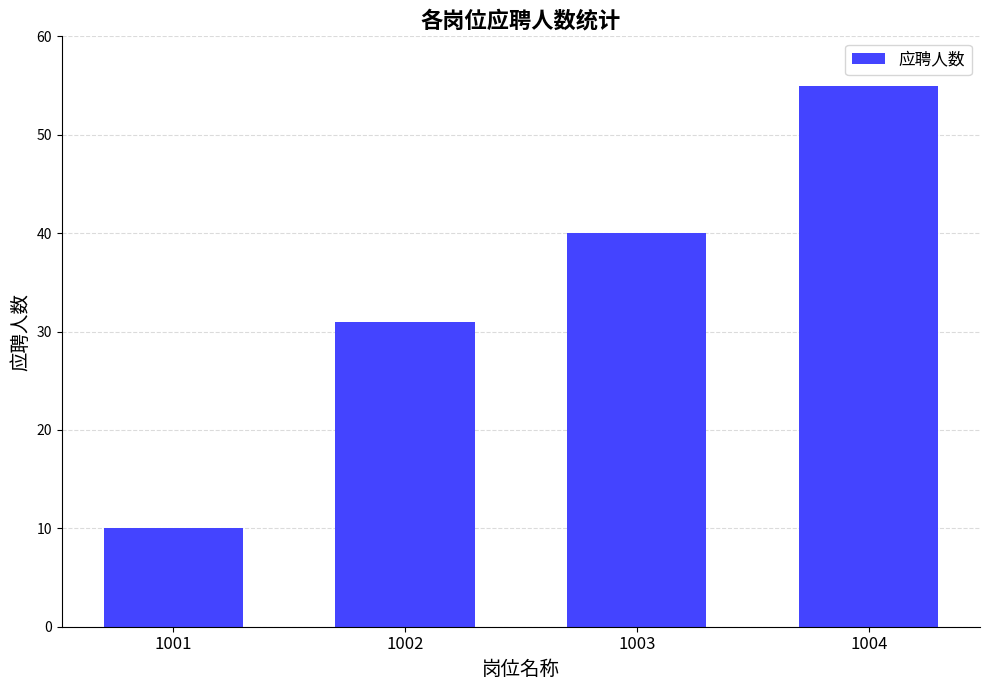

Between 1001 and 1004, which is larger?

1004